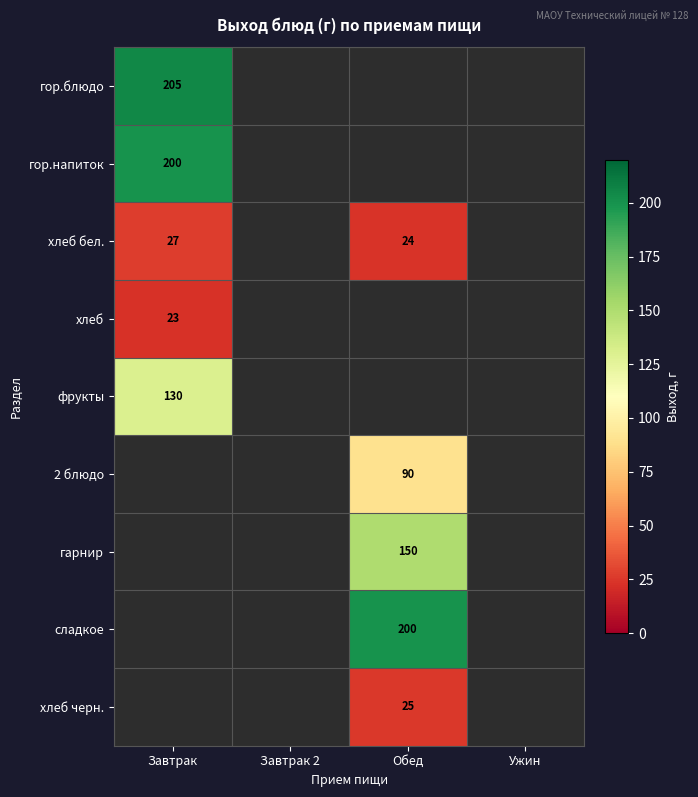

The value of фрукты at Завтрак is 130. True or false?

True